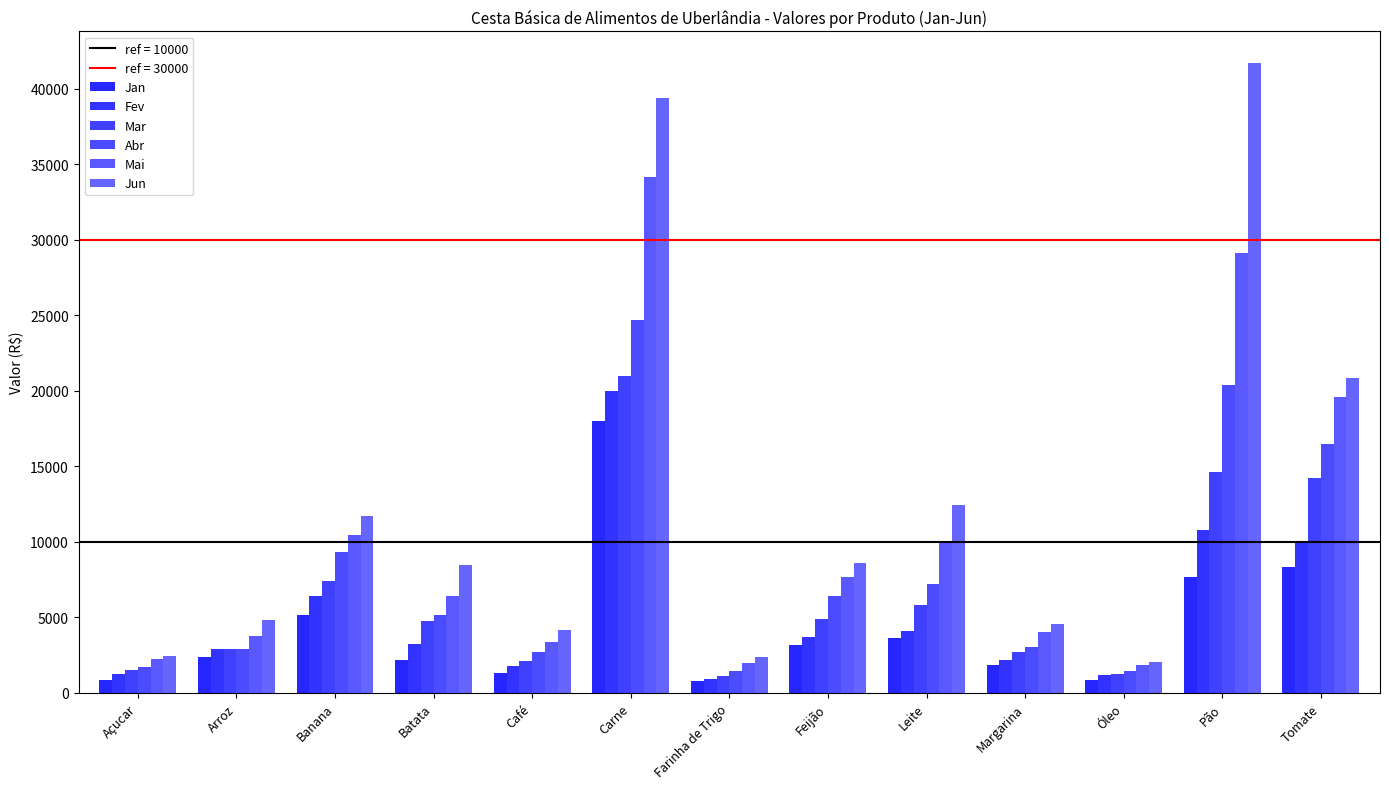

How many values in the Fev series exceed 3247?

7